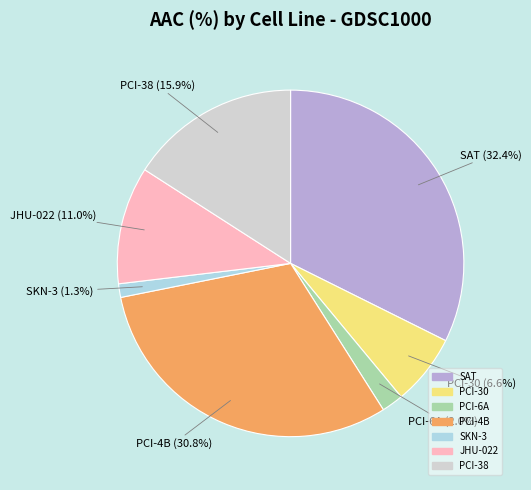

The SAT slice represents 23% of the pie. True or false?

False